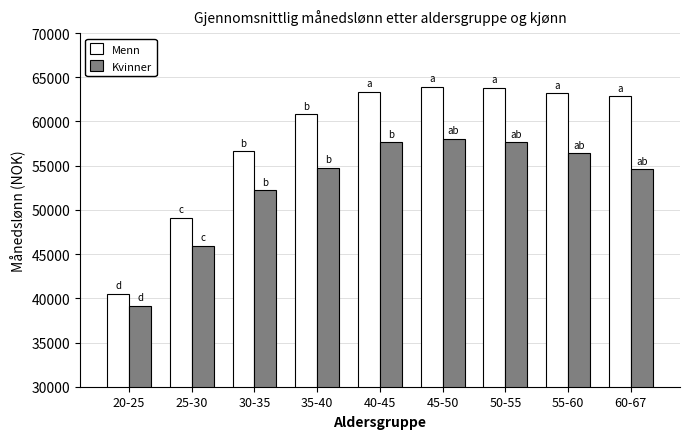

Is the value of Kvinner at 20-25 greater than the value of Menn at 40-45?

No